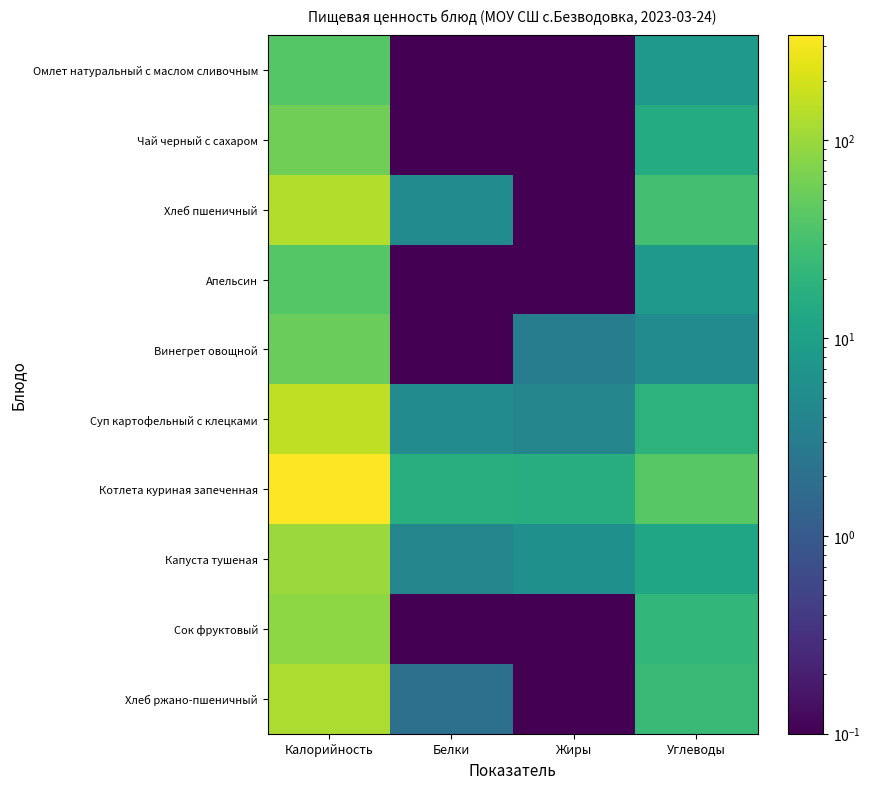

Between Углеводы and Белки, which is larger?

Углеводы